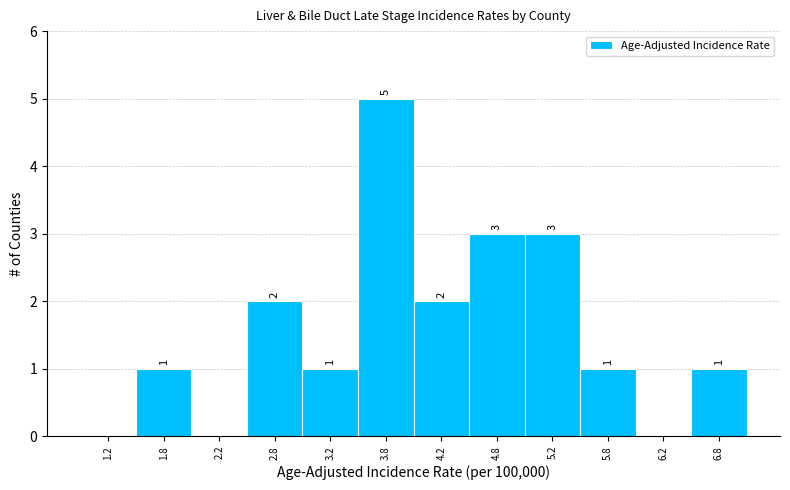

Over which range of the x-axis is the bar tallest?

3.5 to 4.0